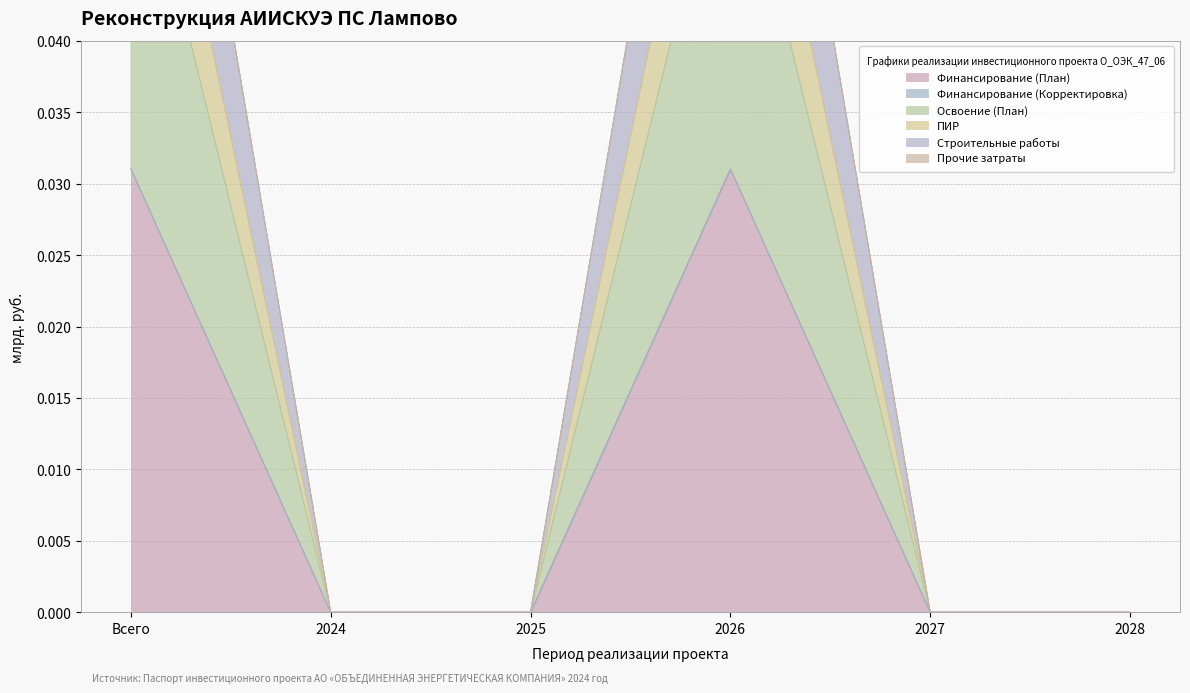

Rank the series by their maximum value, from highest to lowest.

ПИР, Строительные работы, Финансирование (План), Освоение (План)